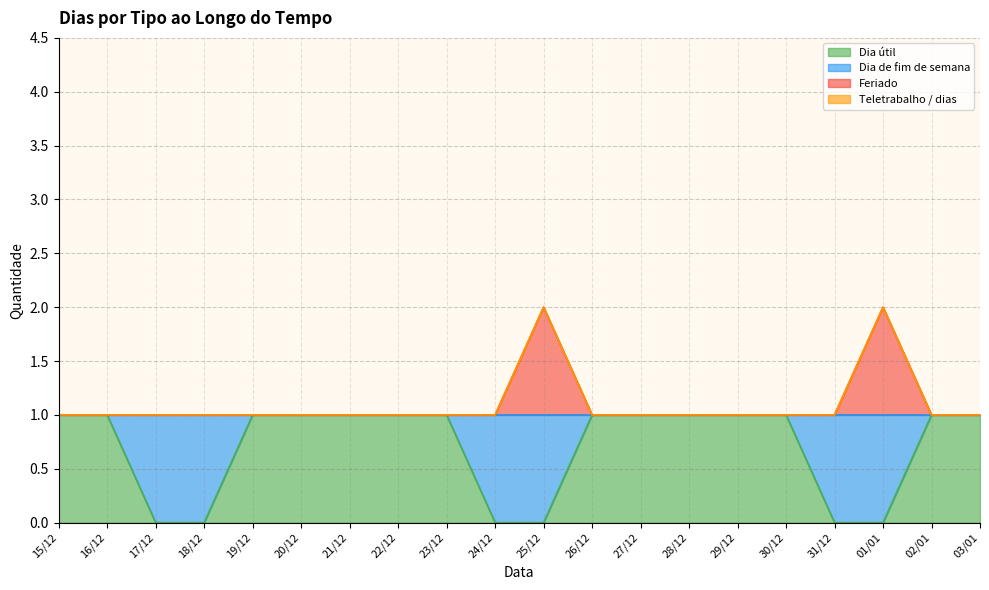

What is the label of the 14th point from the right?

21/12